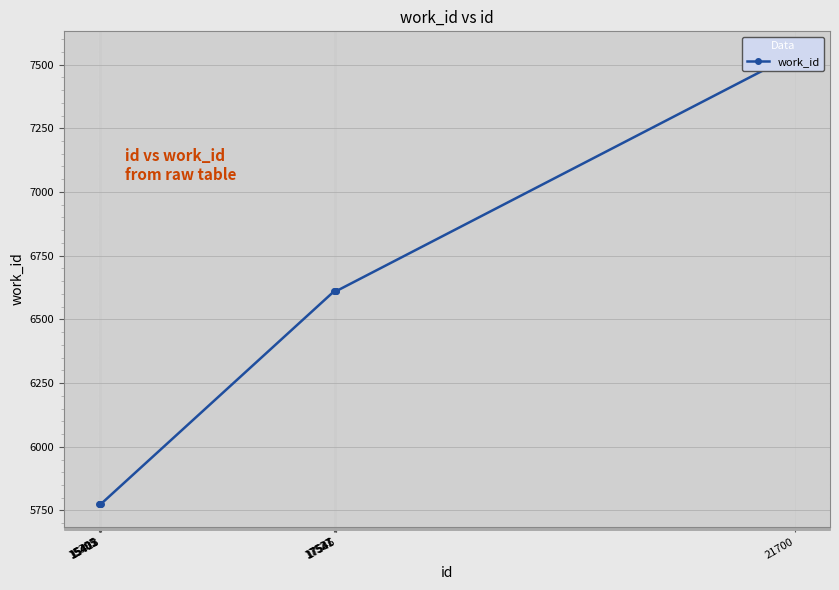

What is the ratio of the value at 15413 to the value at 15405?

1.0